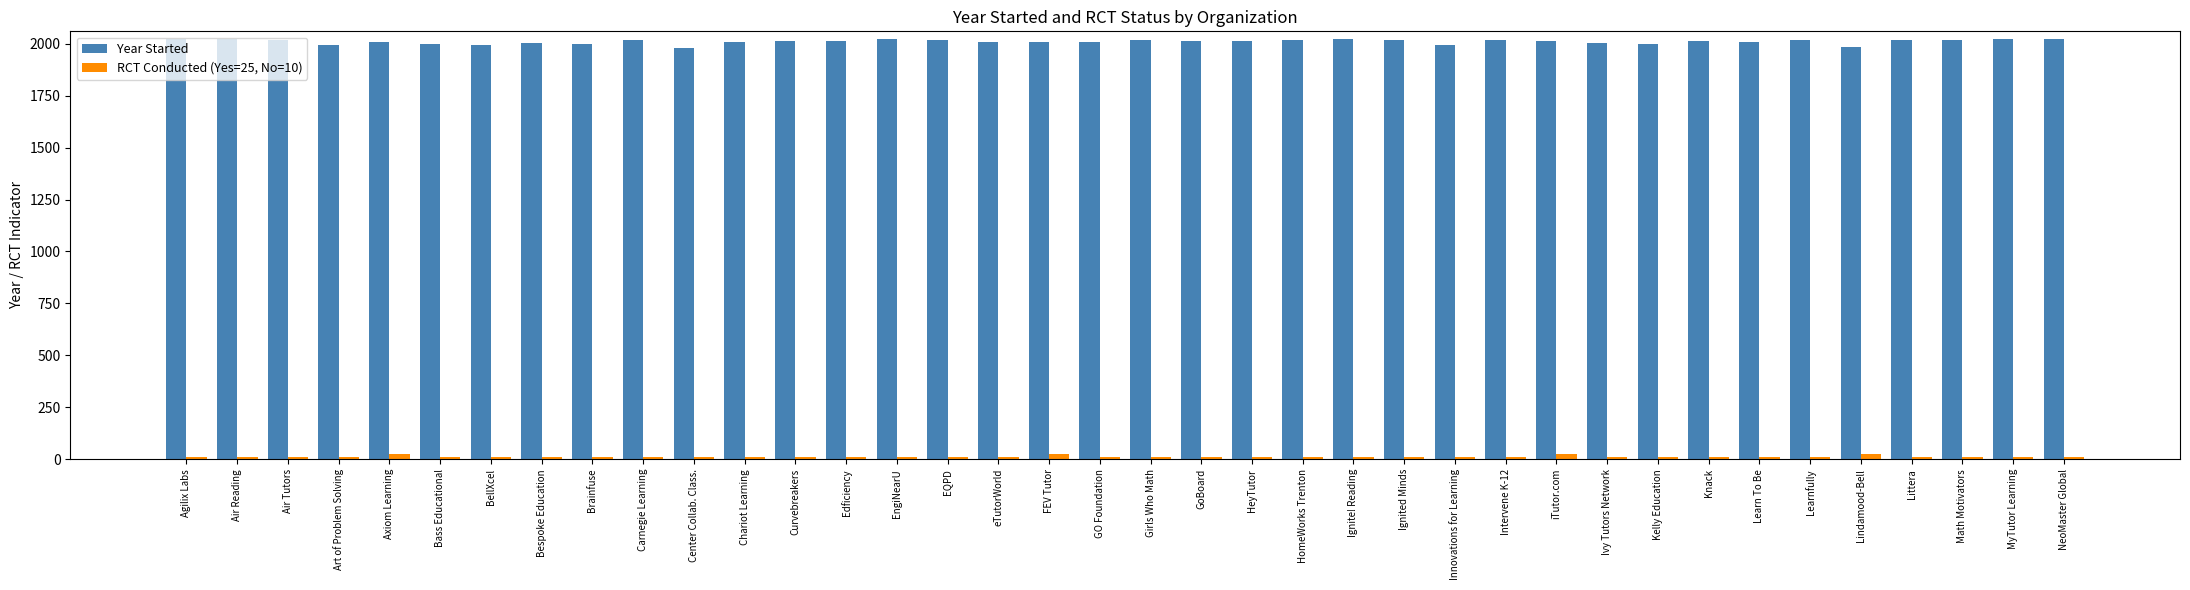

What are all the series names shown in the legend?

Year Started, RCT Conducted (Yes=25, No=10)